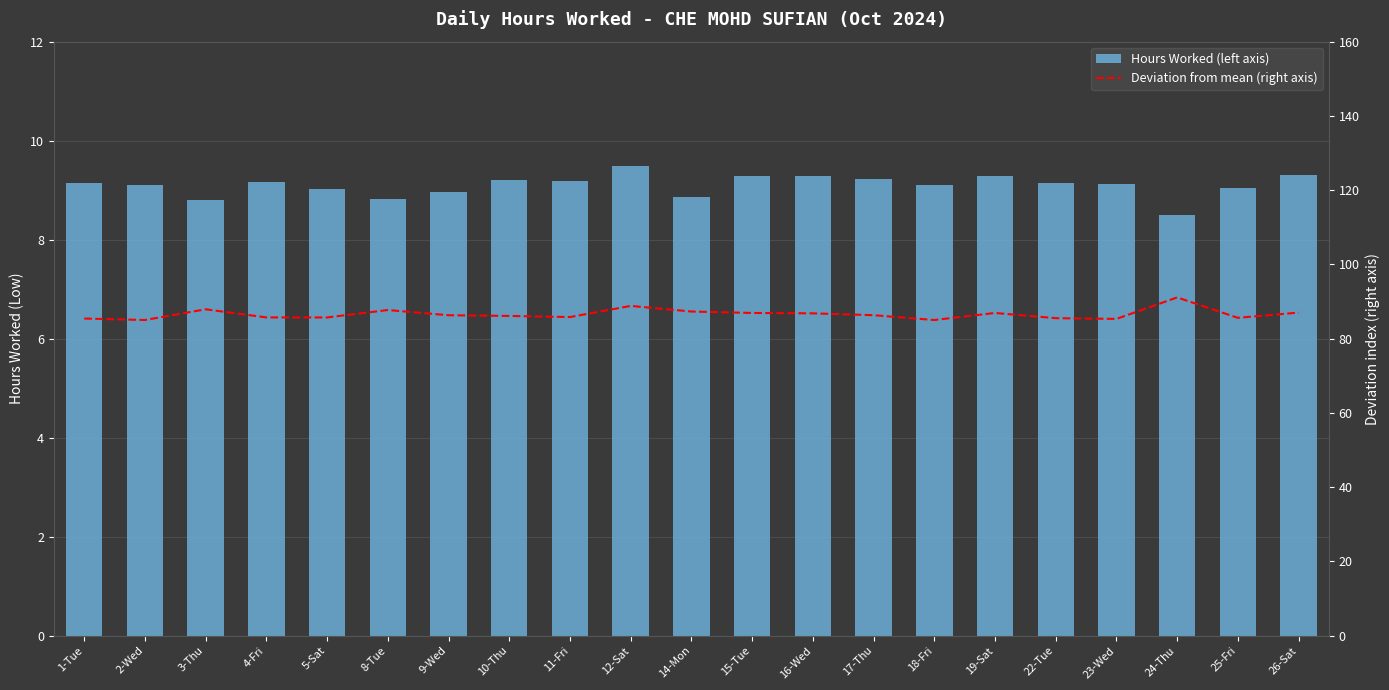

Reading left to right, what are all the values shown in this chart?

Hours Worked (left axis): 1-Tue=9.1	2-Wed=9.1	3-Thu=8.8	4-Fri=9.2	5-Sat=9.0	8-Tue=8.8	9-Wed=9.0	10-Thu=9.2	11-Fri=9.2	12-Sat=9.5	14-Mon=8.9	15-Tue=9.3	16-Wed=9.3	17-Thu=9.2	18-Fri=9.1	19-Sat=9.3	22-Tue=9.2	23-Wed=9.1	24-Thu=8.5	25-Fri=9.0	26-Sat=9.3
Deviation from mean (right axis): 1-Tue=85.4	2-Wed=85.0	3-Thu=87.9	4-Fri=85.7	5-Sat=85.7	8-Tue=87.7	9-Wed=86.3	10-Thu=86.1	11-Fri=85.8	12-Sat=88.8	14-Mon=87.3	15-Tue=86.9	16-Wed=86.8	17-Thu=86.3	18-Fri=85.0	19-Sat=86.9	22-Tue=85.5	23-Wed=85.3	24-Thu=91.1	25-Fri=85.6	26-Sat=87.0